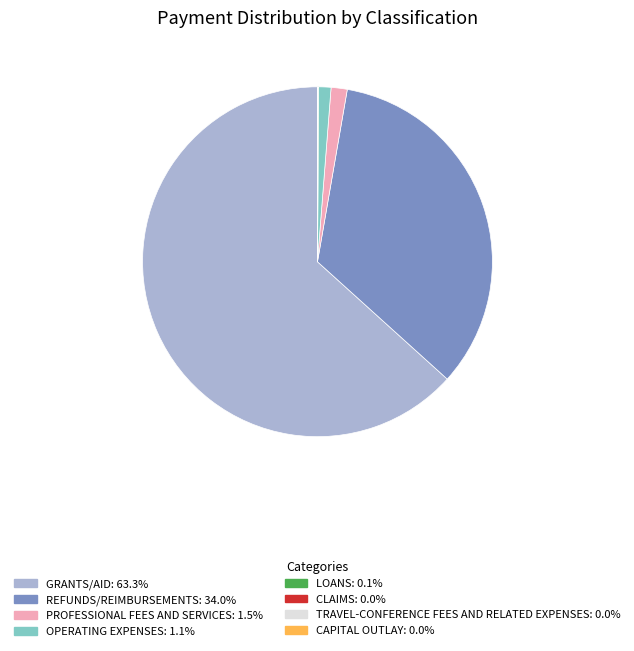

Does PROFESSIONAL FEES AND SERVICES account for over 50% of the chart?

No